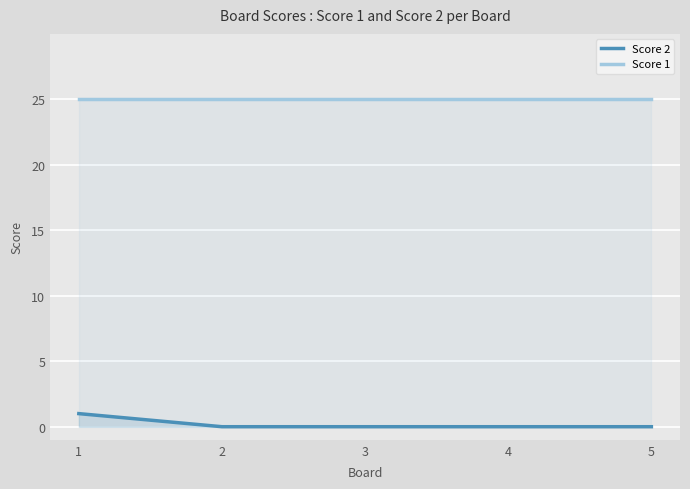

What is the value of the Score 2 point at the 1st from the left?

1